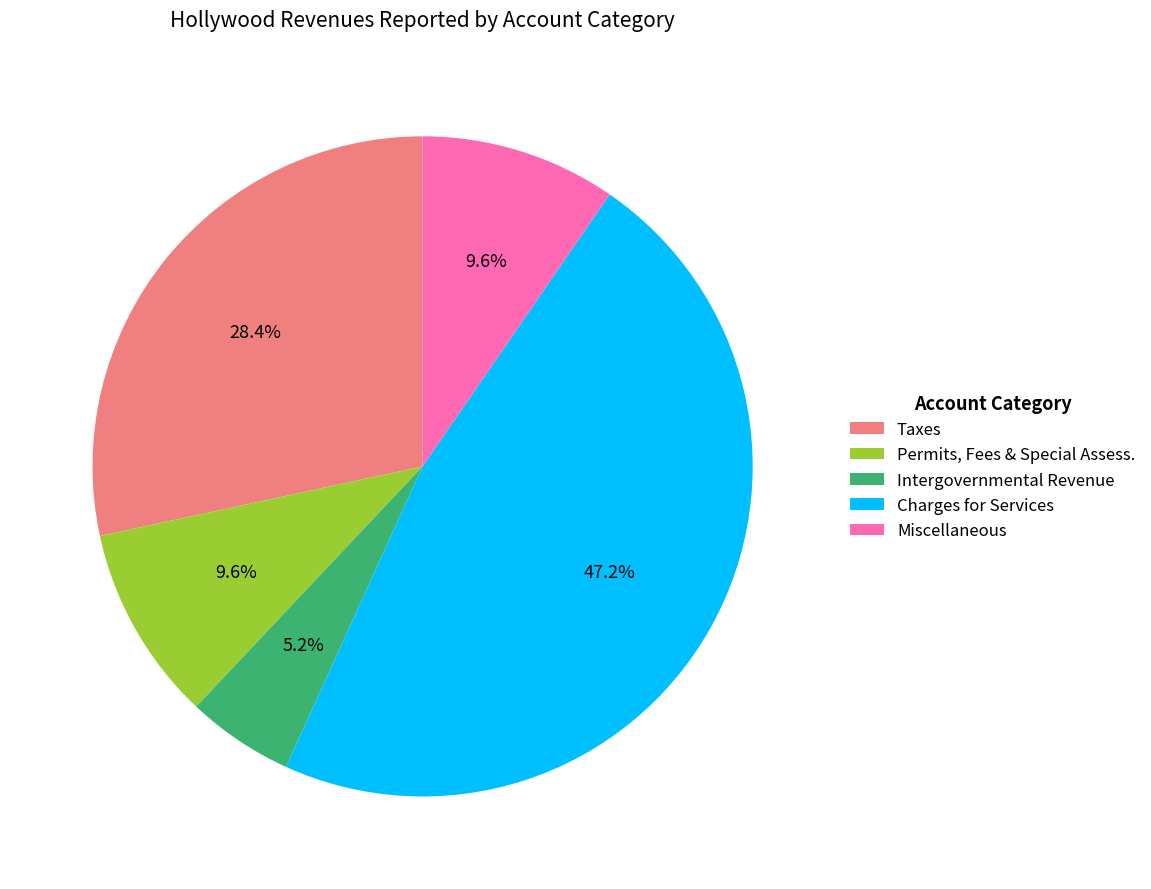

Combined, do Taxes and Permits, Fees & Special Assess. account for over 50%?

No